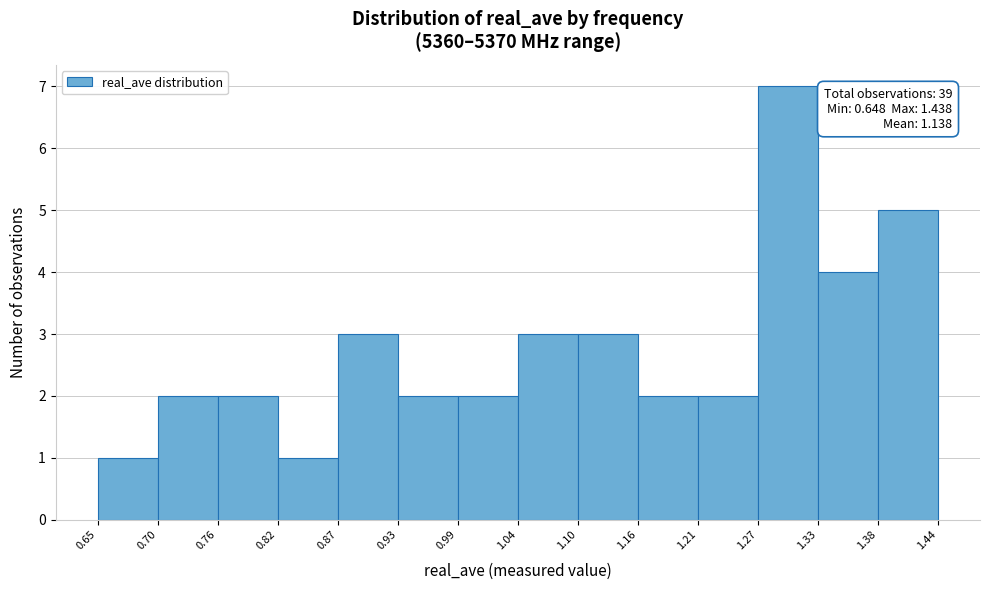

Which range on the x-axis has the tallest bar?

1.27 to 1.33